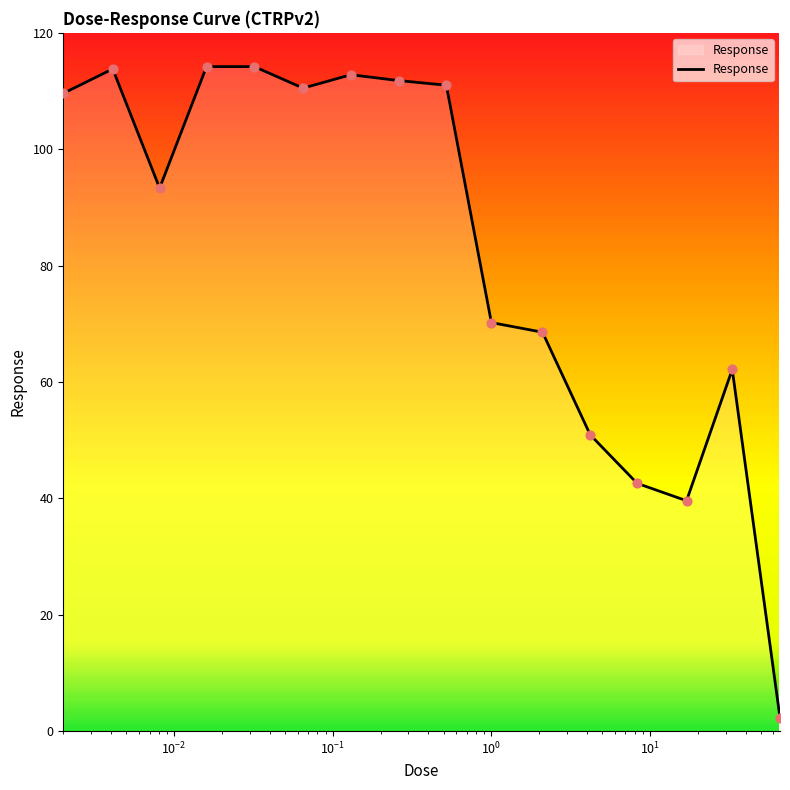

What is the greatest value displayed?

114.2